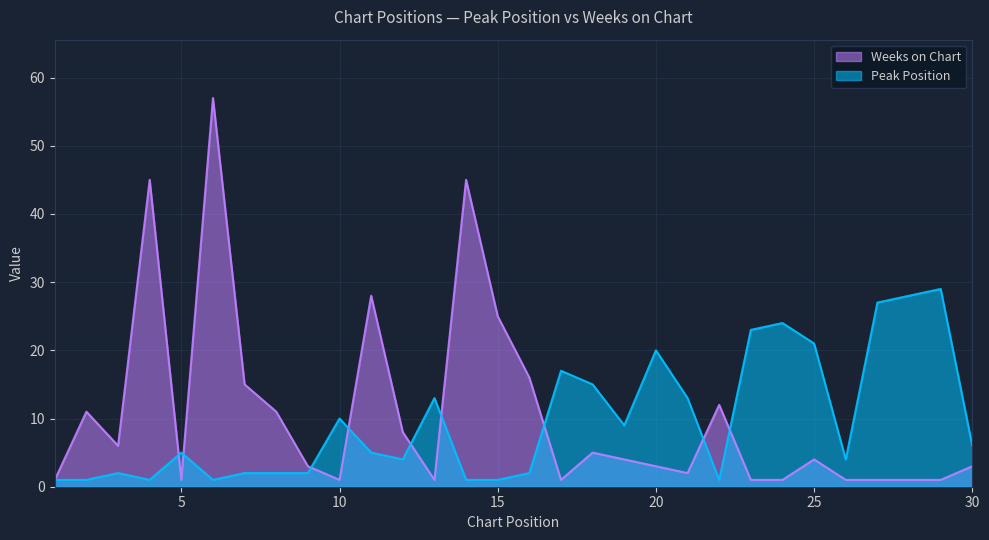

What is the difference between the Weeks on Chart values at 17 and 7?

14